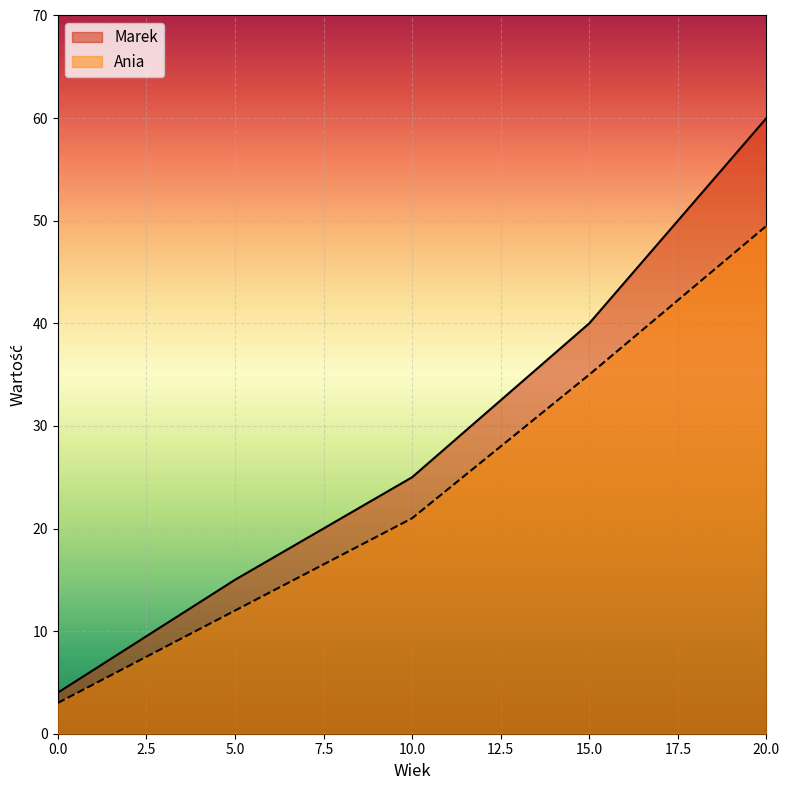

Reading left to right, what are all the values shown in this chart?

Marek: 0=4.0	5=15.0	10=25.0	15=40.0	20=60.0
Ania: 0=3.0	5=12.0	10=21.0	15=35.0	20=49.5